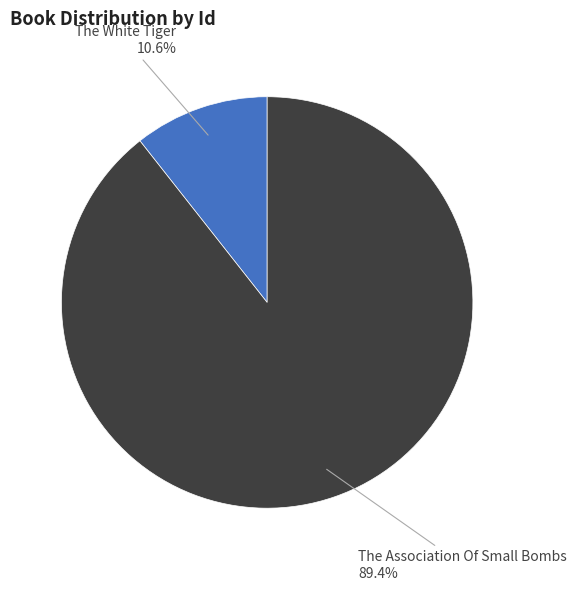

Does any single category account for the majority?

Yes